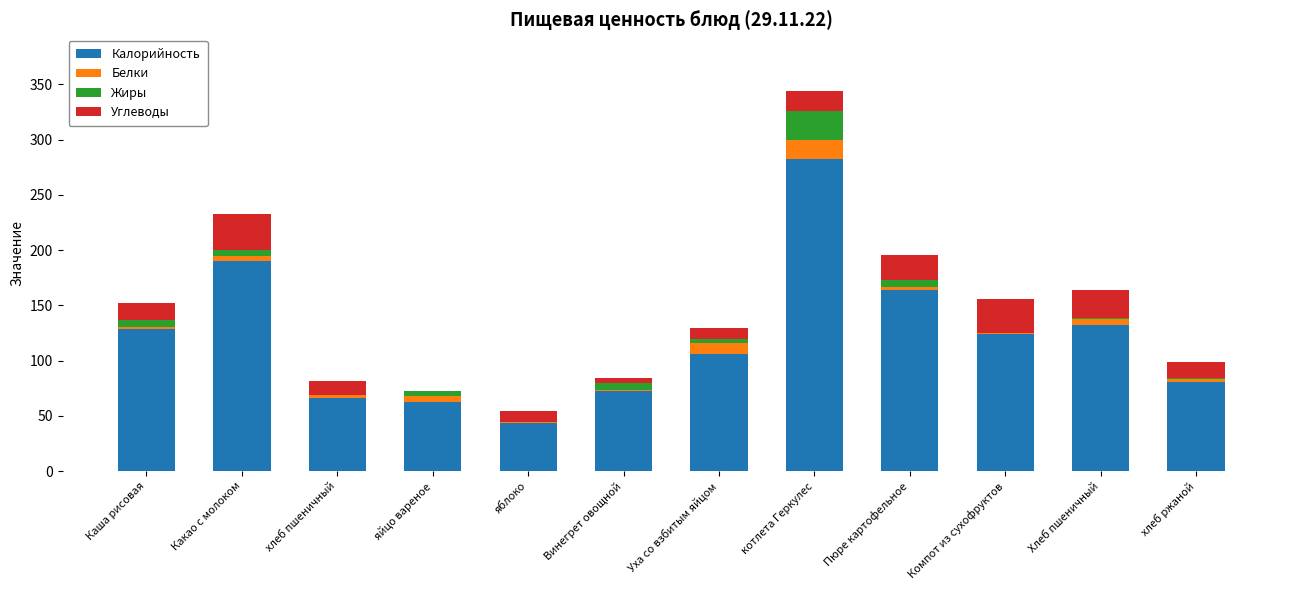

At which category is the sum across all series the highest?

котлета Геркулес